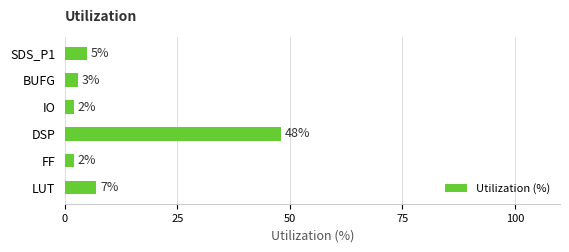

Reading top to bottom, what are all the values shown in this chart?

5	3	2	48	2	7